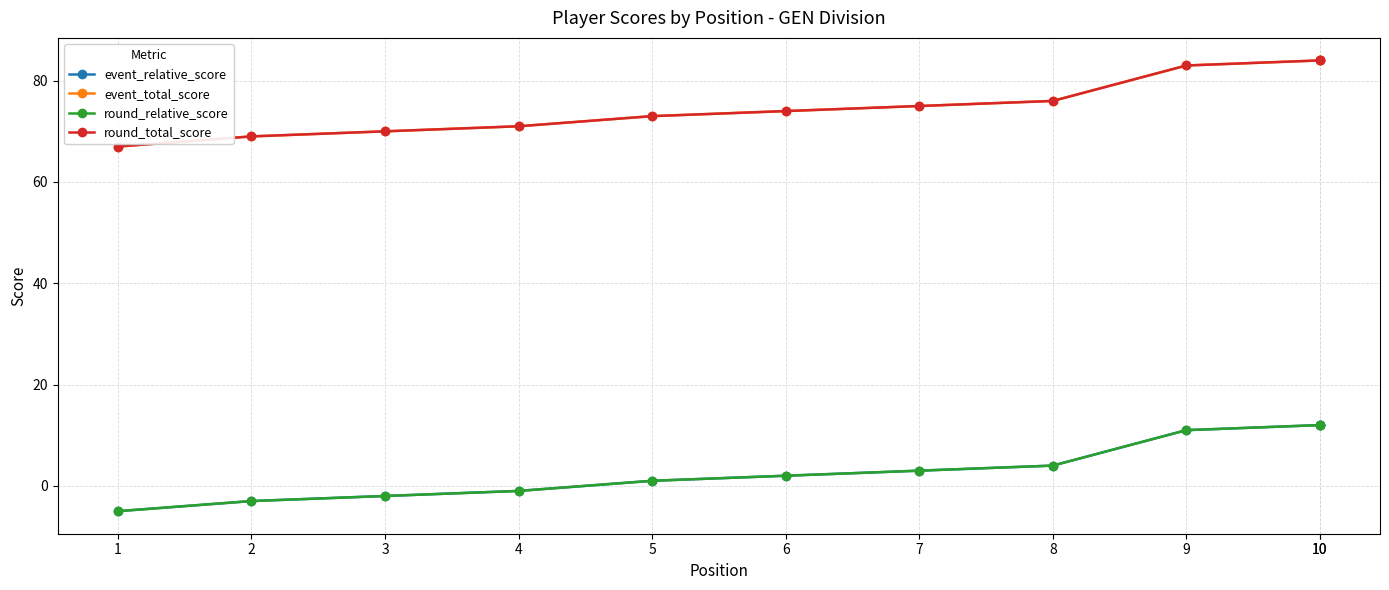

How many values in the round_relative_score series are below 2?

5